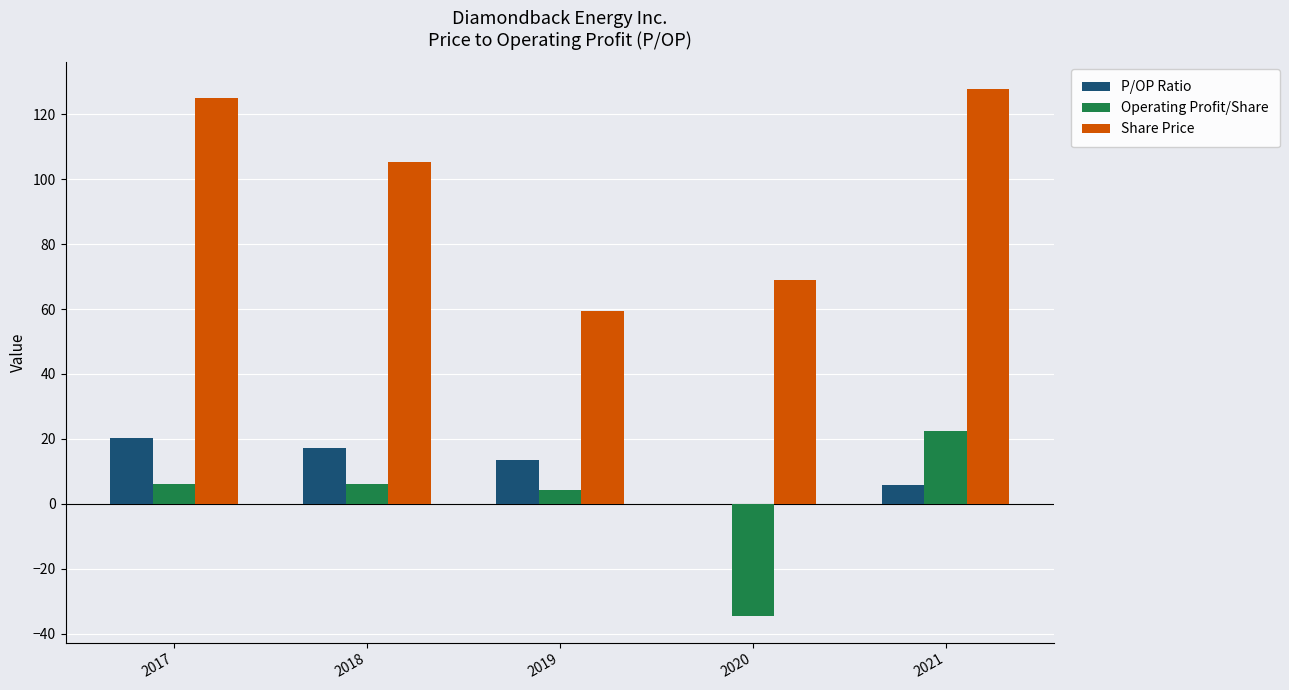

Is the value of P/OP Ratio at 2019 greater than the value of Share Price at 2018?

No